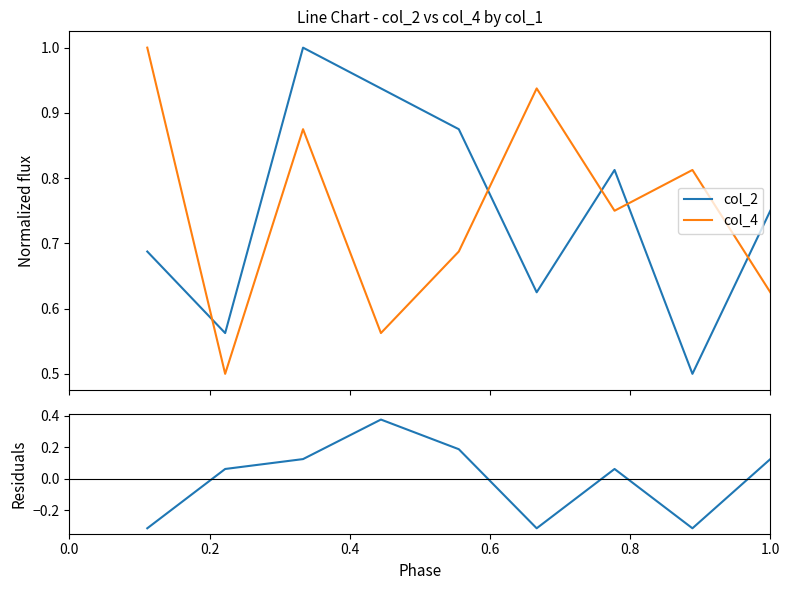

After their last crossing, which series has the higher values: col_2 or col_4?

col_2